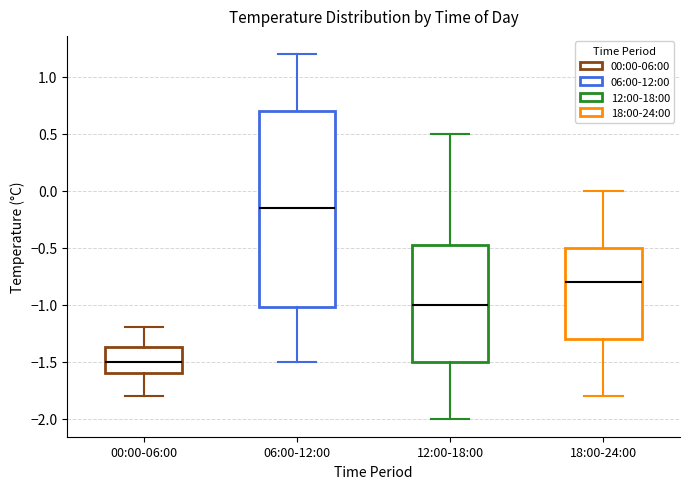

Which box is the tallest, from its lower edge to its upper edge?

06:00-12:00